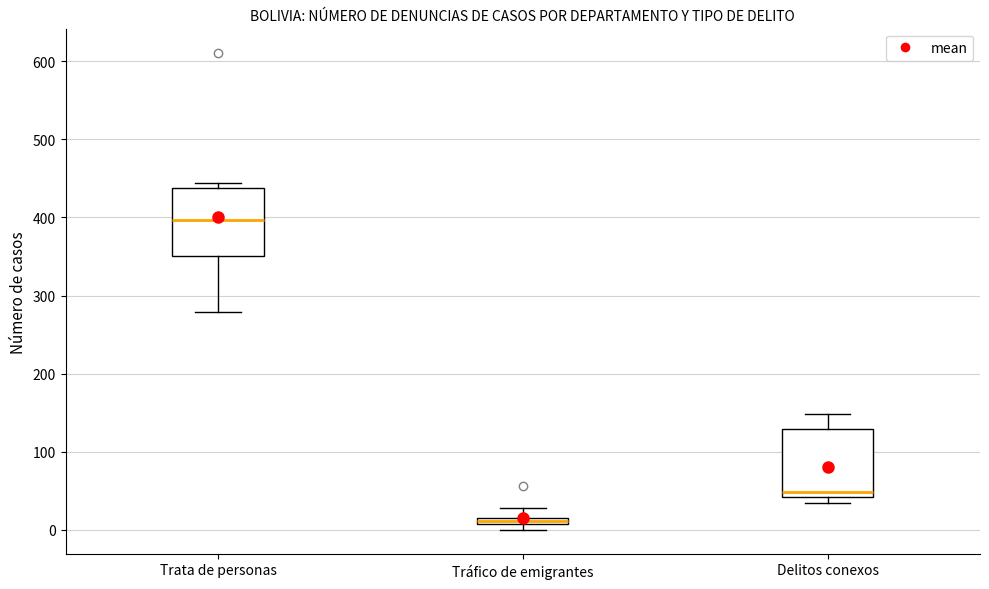

Which box's median line is the lowest?

Tráfico de emigrantes